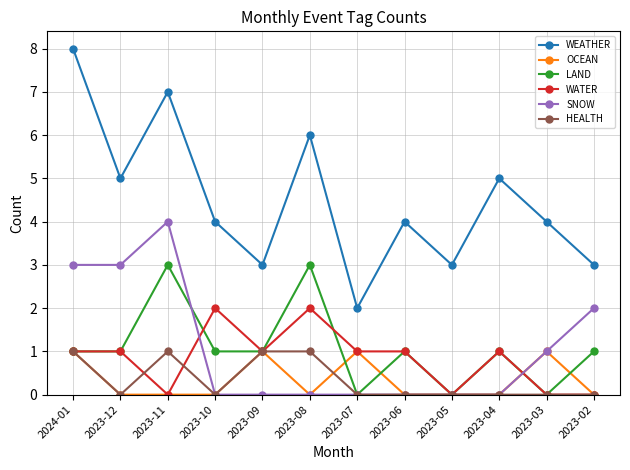

What is the average value of the SNOW series?

1